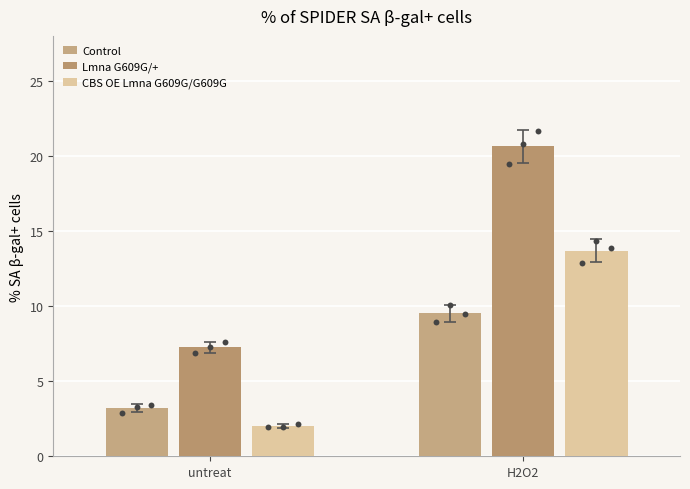

At which category is the sum across all series the highest?

H2O2